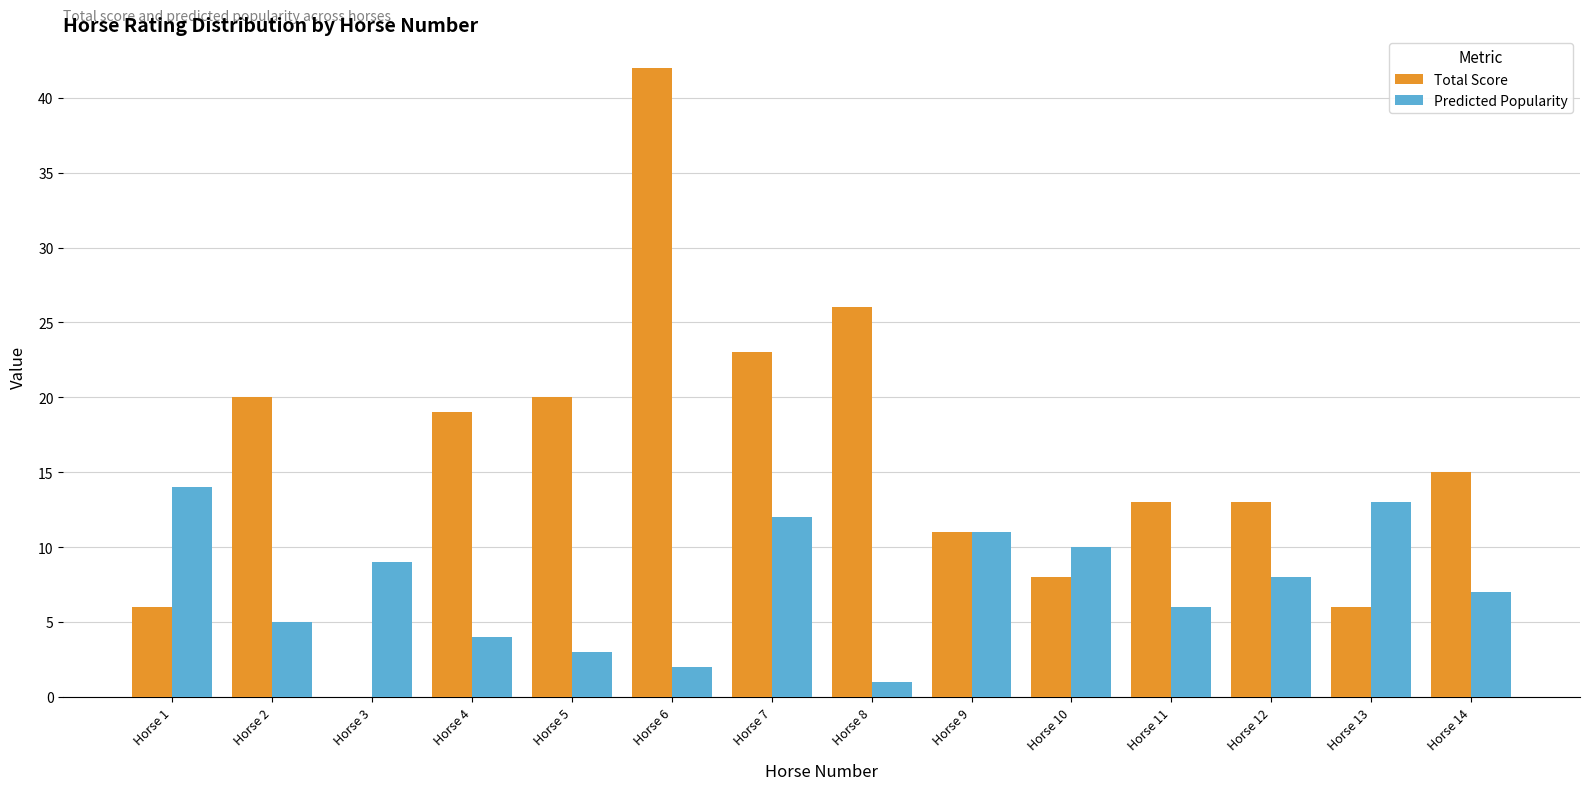

Is the value of Total Score at Horse 7 greater than the value of Predicted Popularity at Horse 11?

Yes